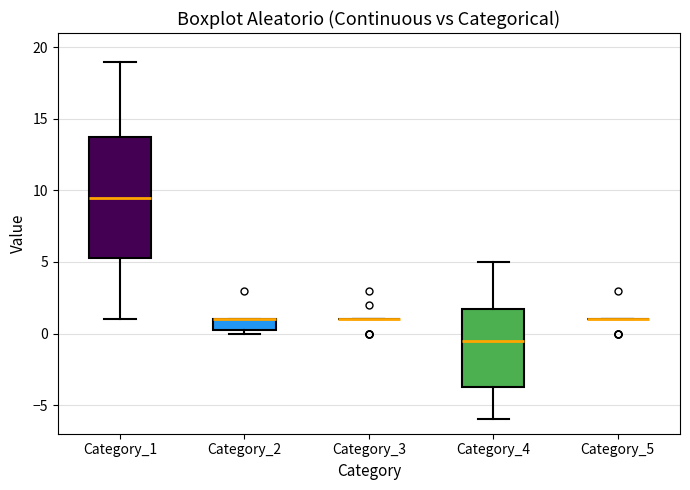

Reading left to right, transcribe this box plot: for each box, give where its median line is, the range the box spans, and where its two whiskers end, as read against the y-axis. The values are not printed on the chart, so give them approximately, as read against the axis.

Category_1: median 9.5, box 5.5 to 14.0, whiskers 1.0 to 19.0
Category_2: median 1.0 (drawn on the box's upper edge), box 0.5 to 1.0, whiskers 0.0 to 1.0
Category_3: box collapsed to a line at 1.0, whiskers 1.0 to 1.0
Category_4: median -0.5, box -3.5 to 2.0, whiskers -6.0 to 5.0
Category_5: box collapsed to a line at 1.0, whiskers 1.0 to 1.0